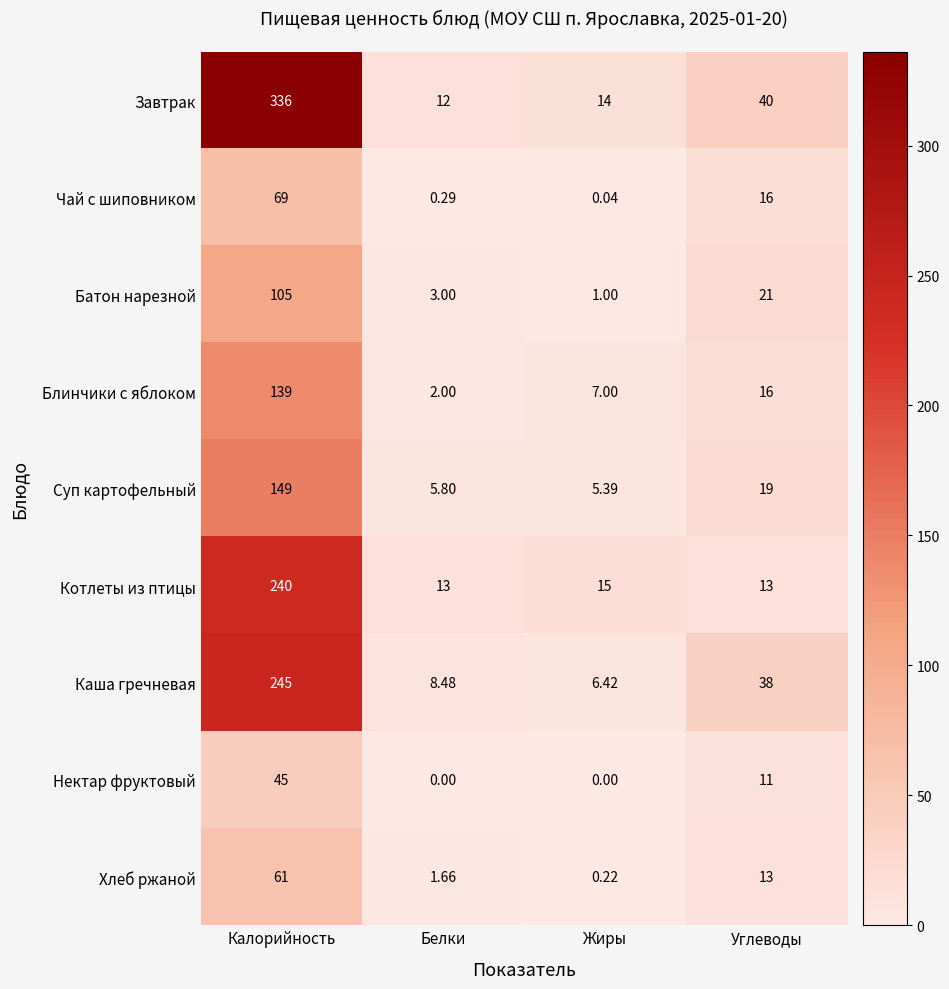

At which category is the sum across all series the highest?

Калорийность